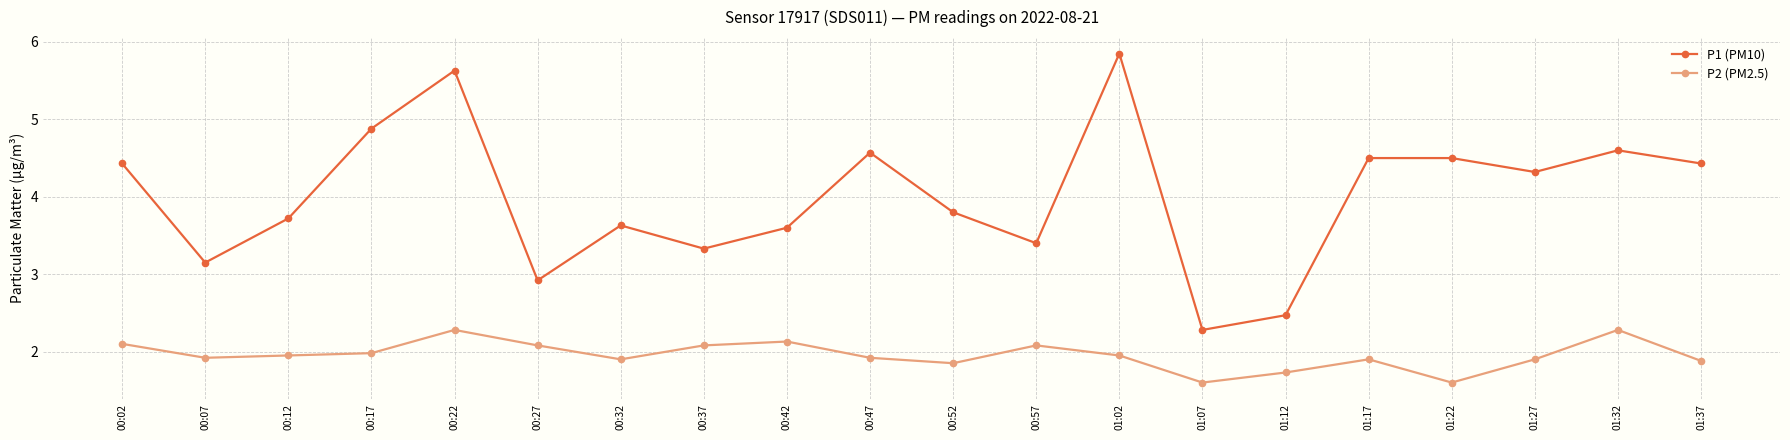

True or false: P1 (PM10) and P2 (PM2.5) intersect in this chart.

False